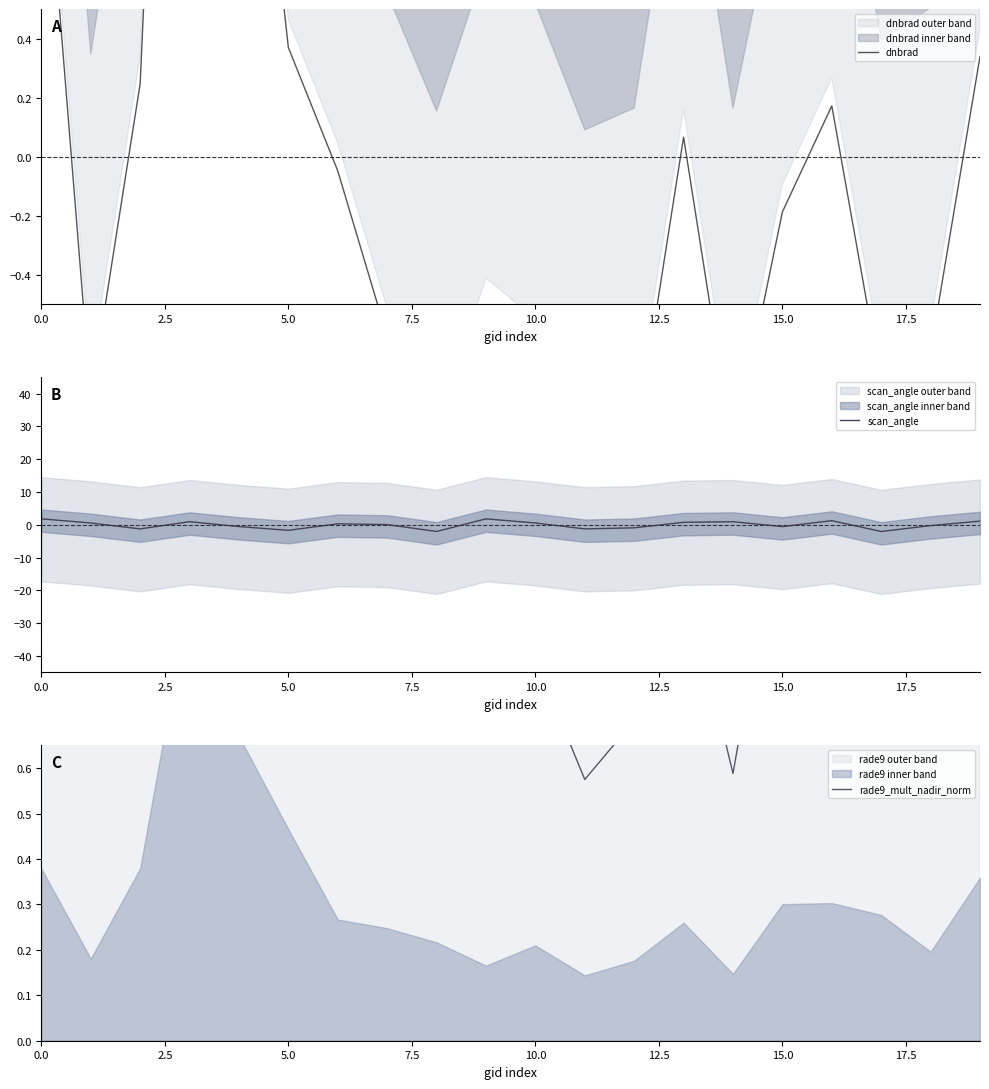

What is the difference between the maximum and minimum values in the scan_angle series?

3.8